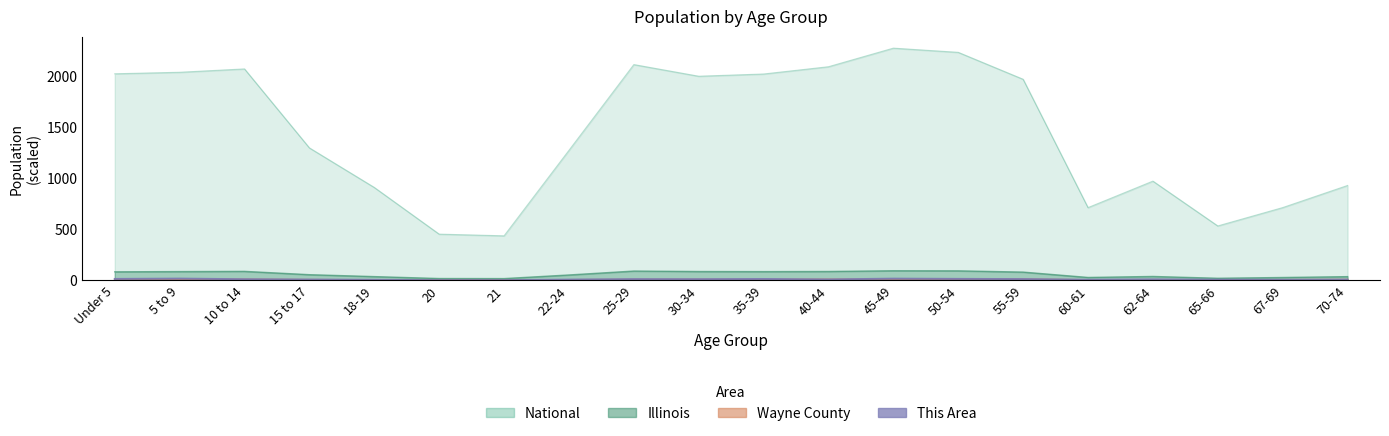

True or false: Wayne County and National intersect in this chart.

False